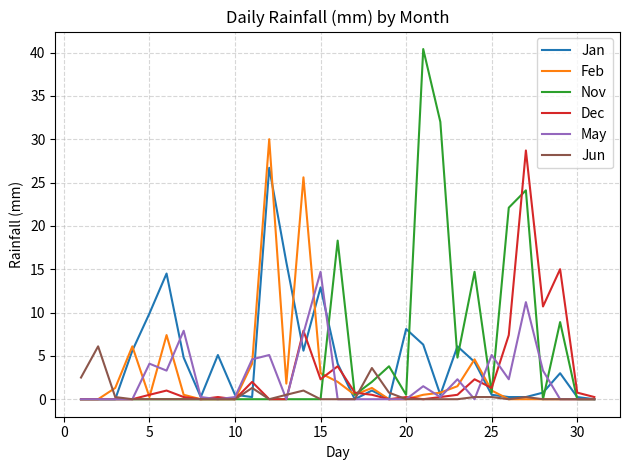

What is the highest value of the Feb series?

30.0